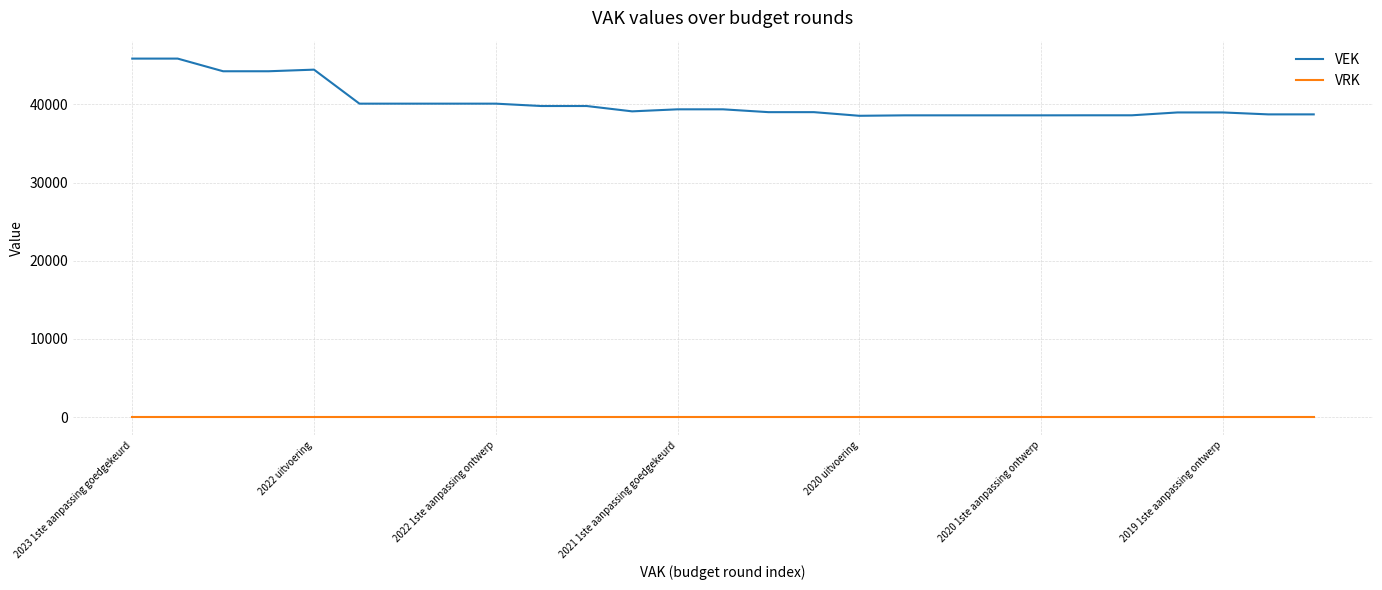

Which series has the largest range (max minus min)?

VEK